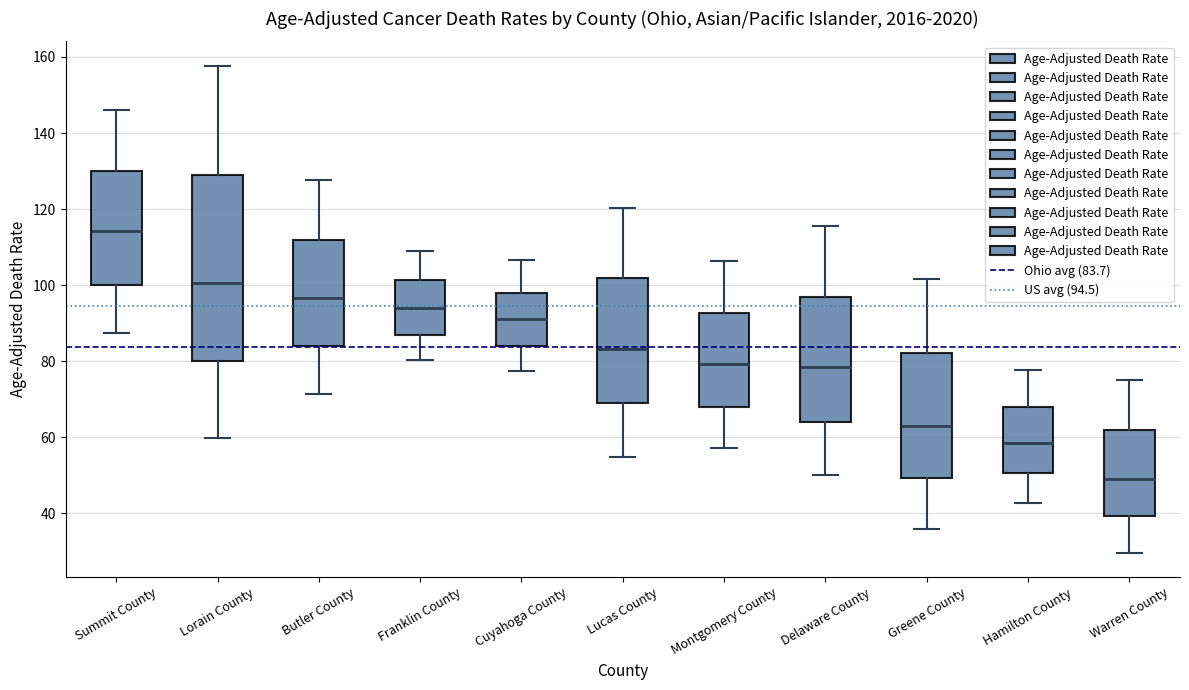

Which box's median line is the highest?

Summit County